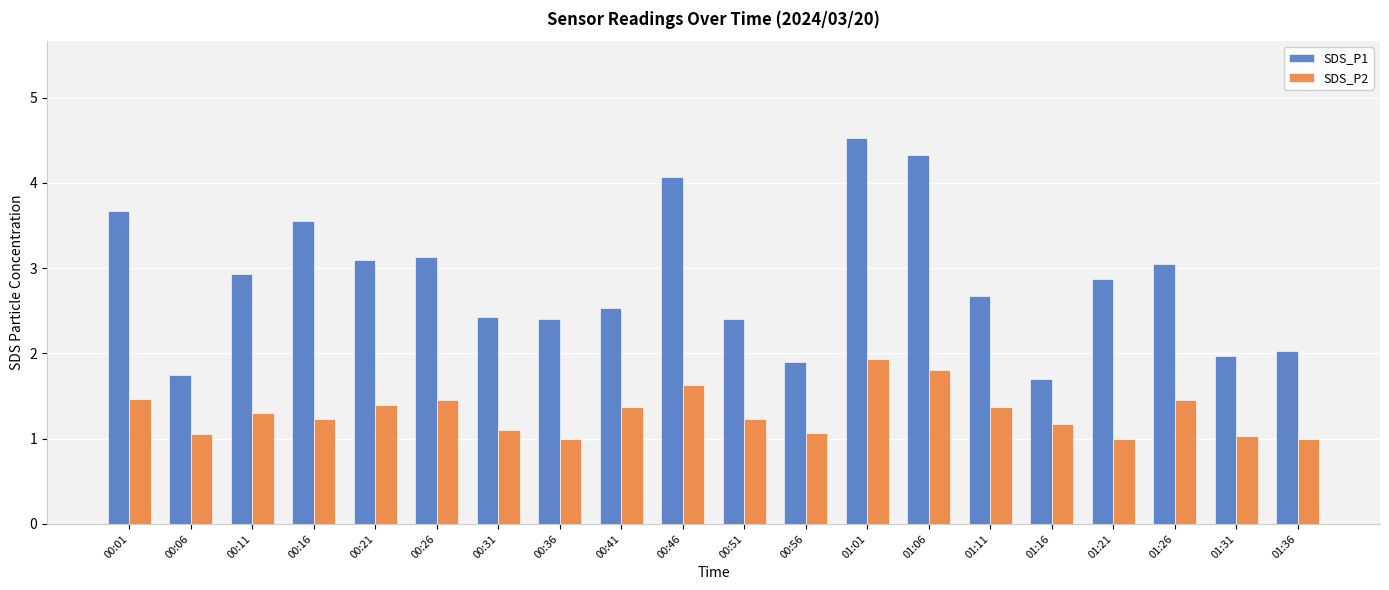

What are all the series names shown in the legend?

SDS_P1, SDS_P2